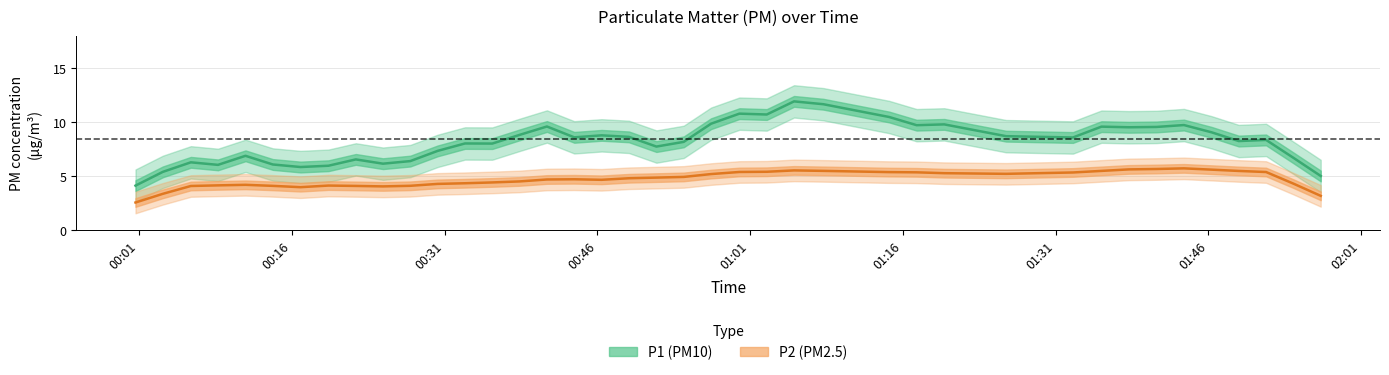

True or false: P2 (PM2.5) and P1 (PM10) cross at least once.

False